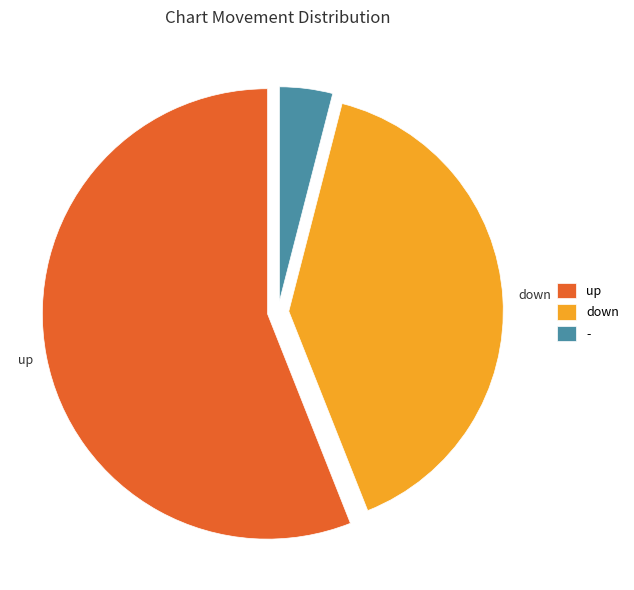

Which category accounts for the majority?

up